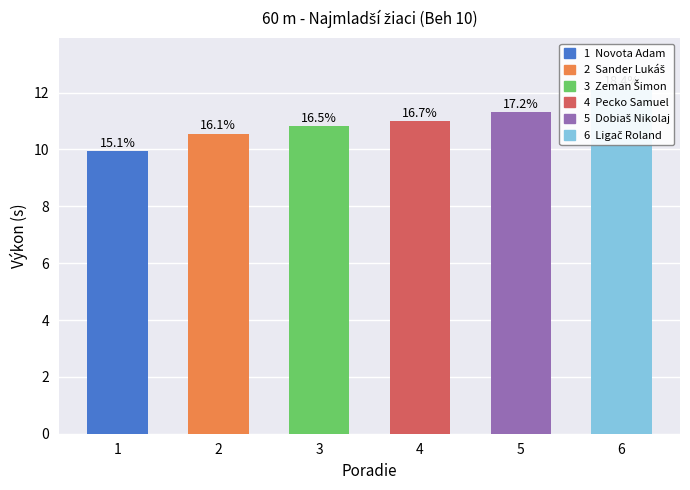

List the labels in order of value, smallest first.

Novota Adam, Sander Lukáš, Zeman Šimon, Pecko Samuel, Dobiaš Nikolaj, Ligač Roland